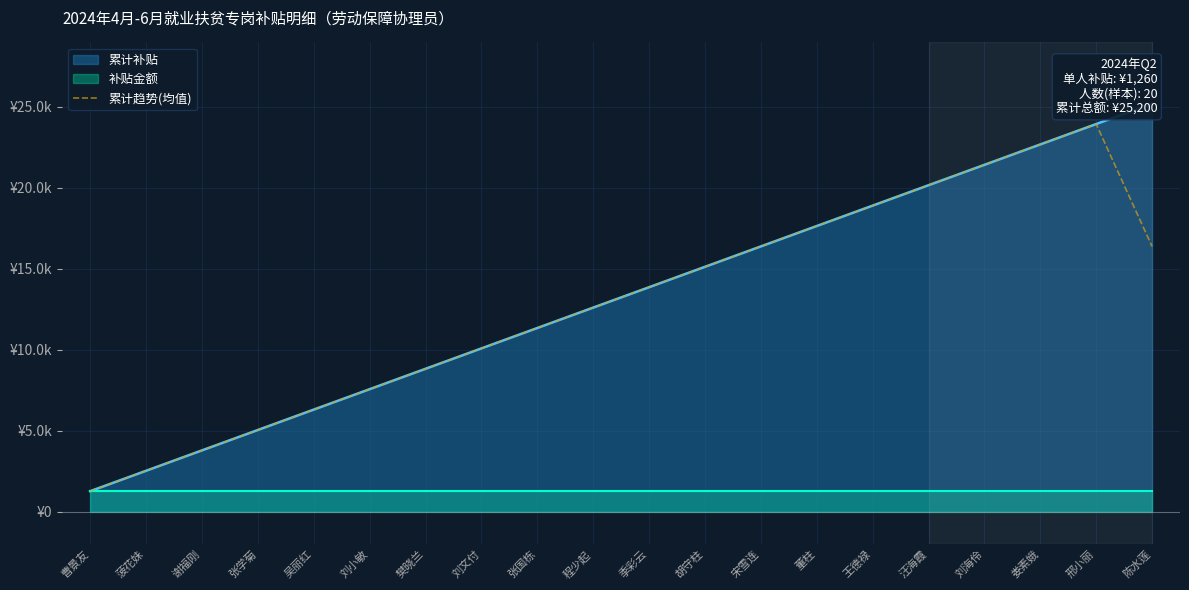

Reading left to right, what are all the values shown in this chart?

曹景友=1260	菠花妹=2520	谢福刚=3780	张学菊=5040	吴丽红=6300	刘小敏=7560	樊晓兰=8820	刘文付=10080	张国栋=11340	程少起=12600	季彩云=13860	胡守柱=15120	宋雪连=16380	董柱=17640	王德禄=18900	汪海霞=20160	刘海伶=21420	娄素娥=22680	邢小丽=23940	陈水莲=16380